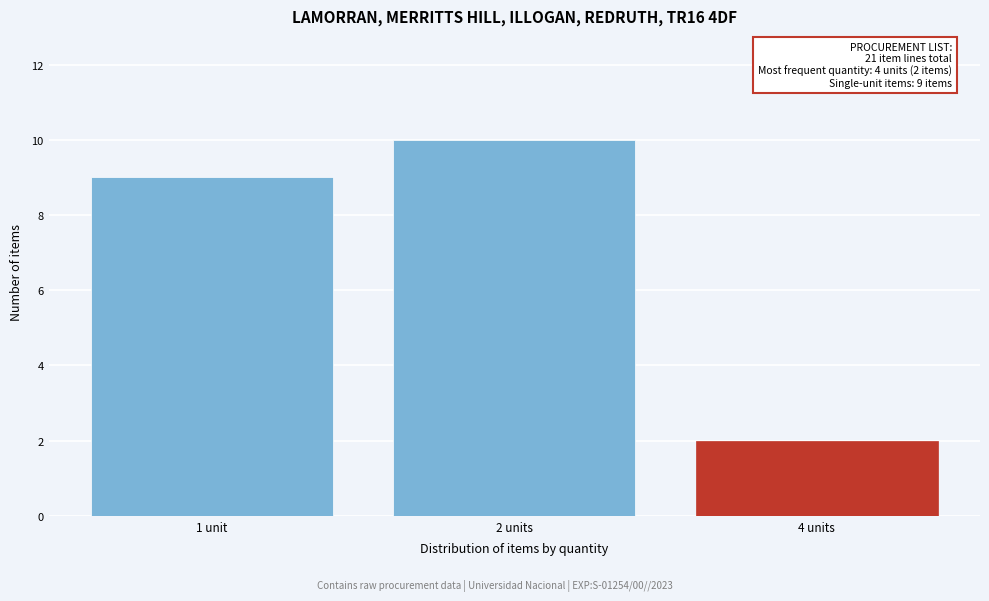

Reading left to right, list all the values displayed in this chart.

9	10	2